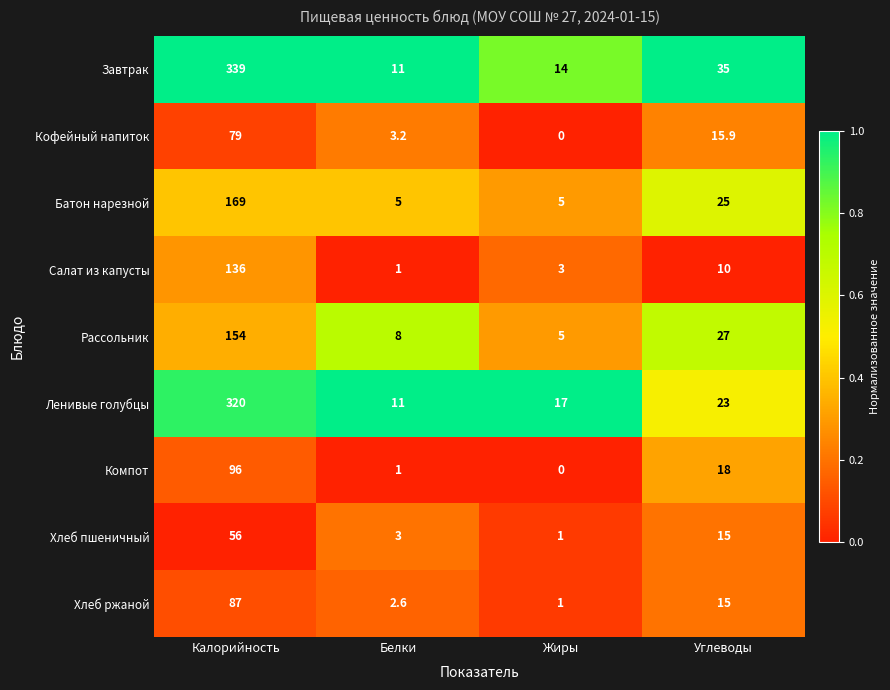

True or false: Завтрак has a value of 14.0 at Жиры.

True